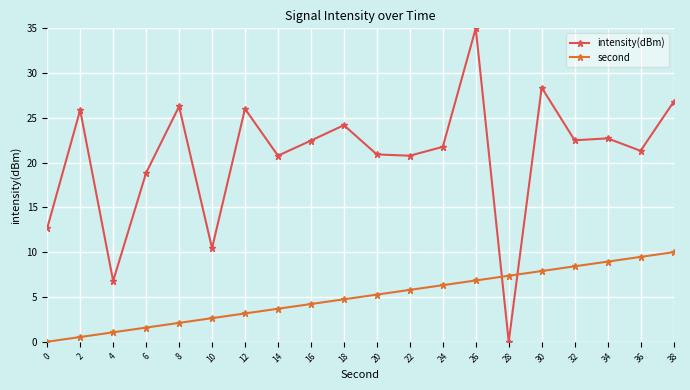

What is the difference between the highest and lowest values at 10?

7.8